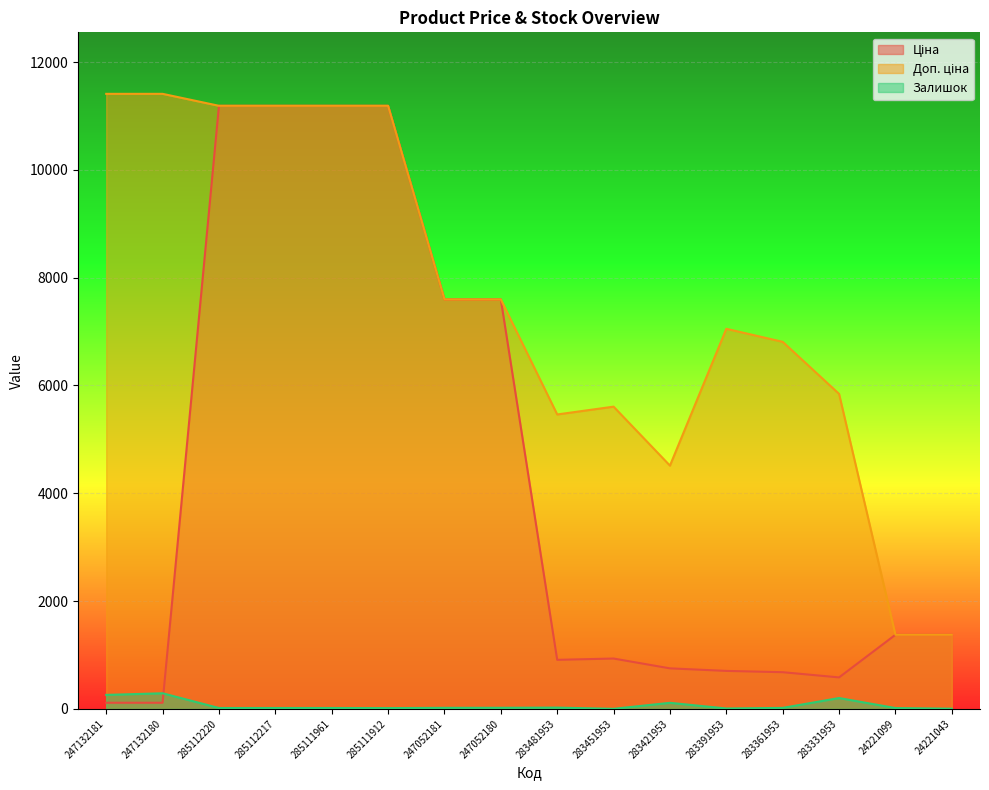

Which series has the widest spread of values?

Ціна